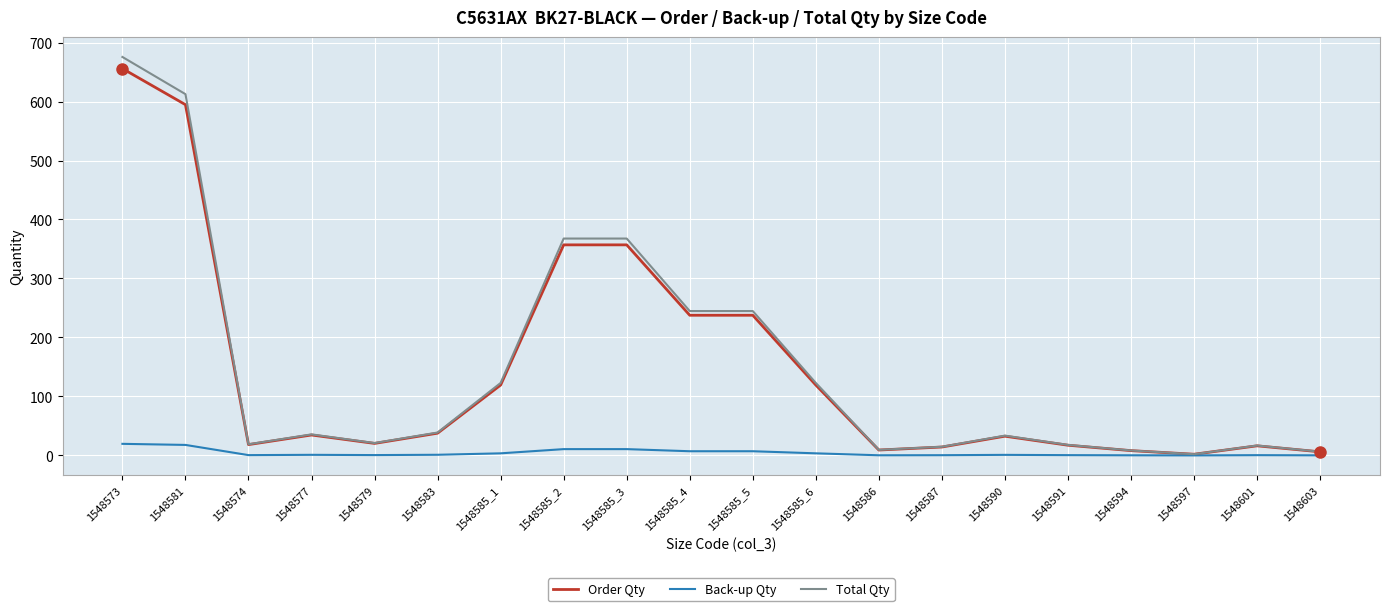

What position from the right is 1548594?

4